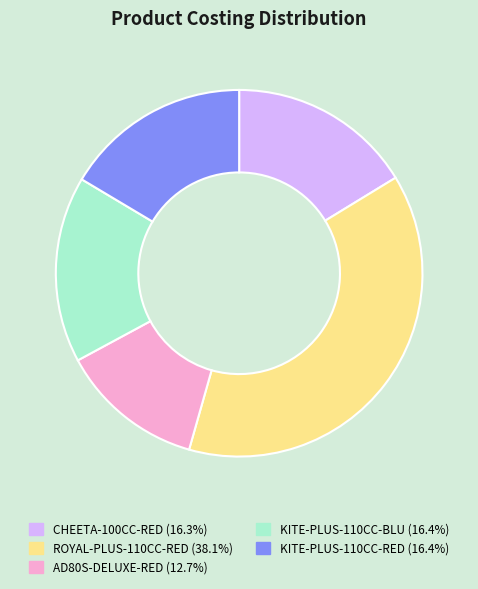

Which slice is the smallest?

AD80S-DELUXE-RED